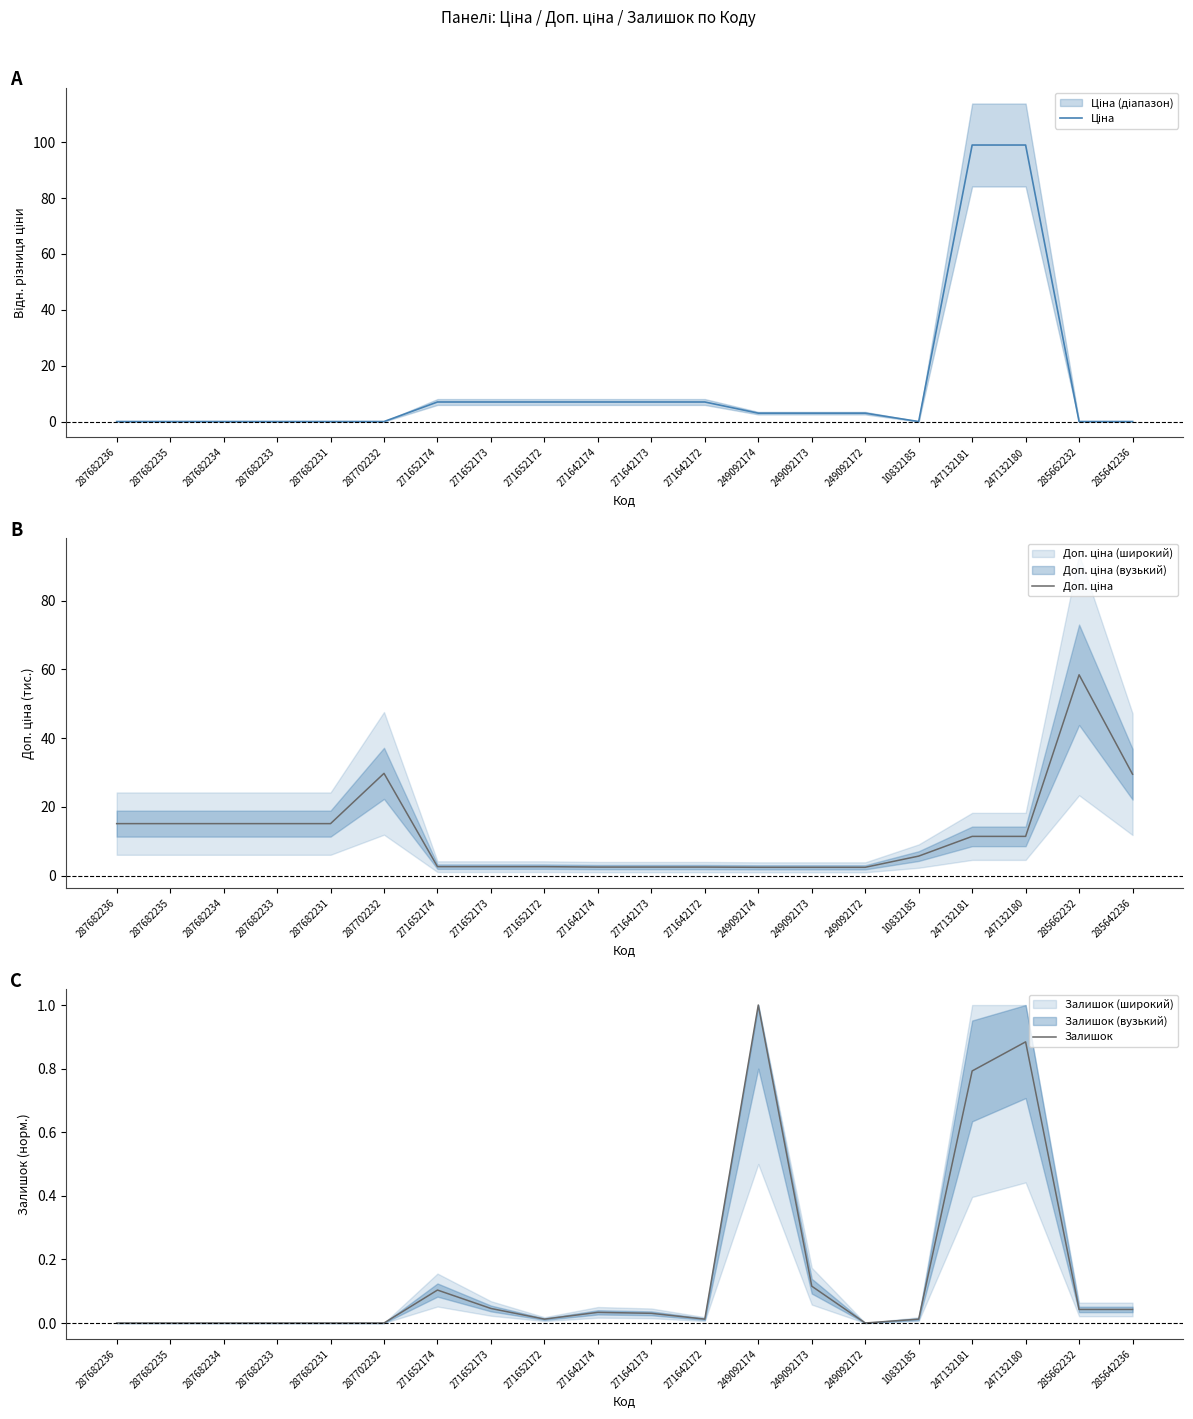

True or false: Доп. ціна and Залишок cross at least once.

False